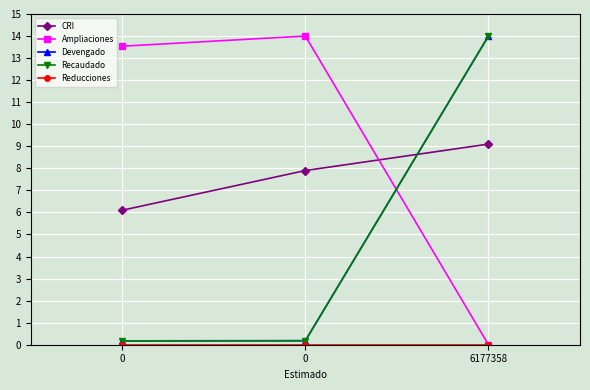

Is this an area chart (filled region under the line)?

No